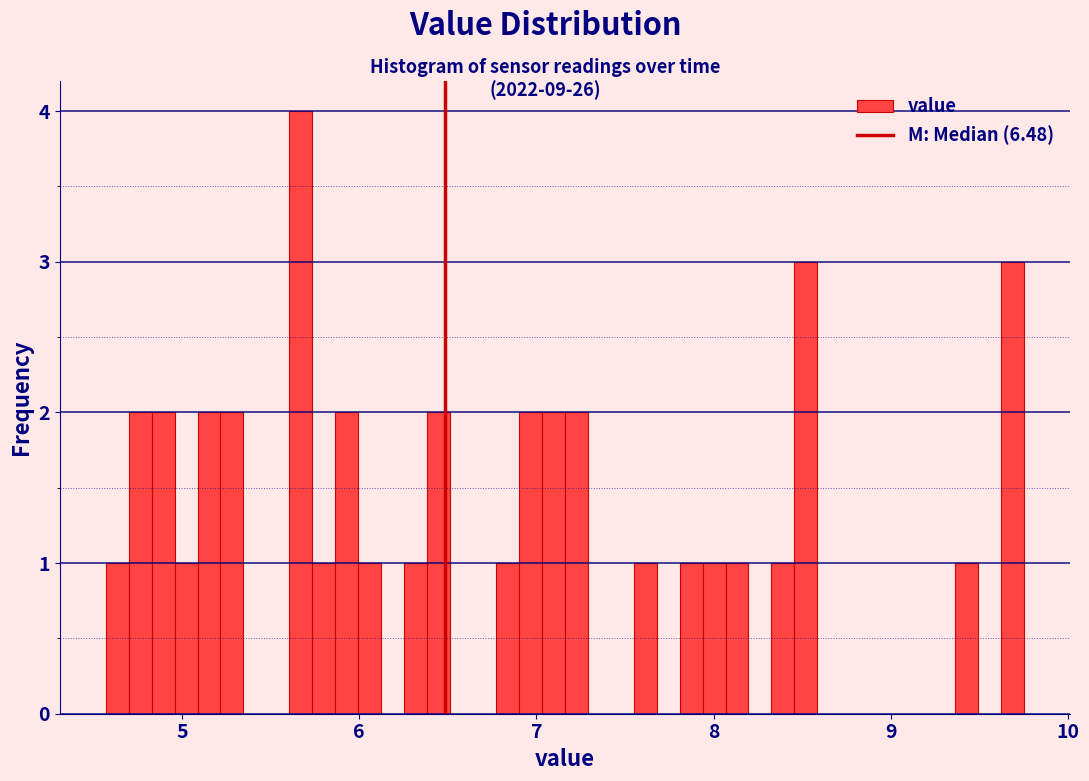

Read against the x-axis, roughly where is the centre of the tallest bar?

5.7